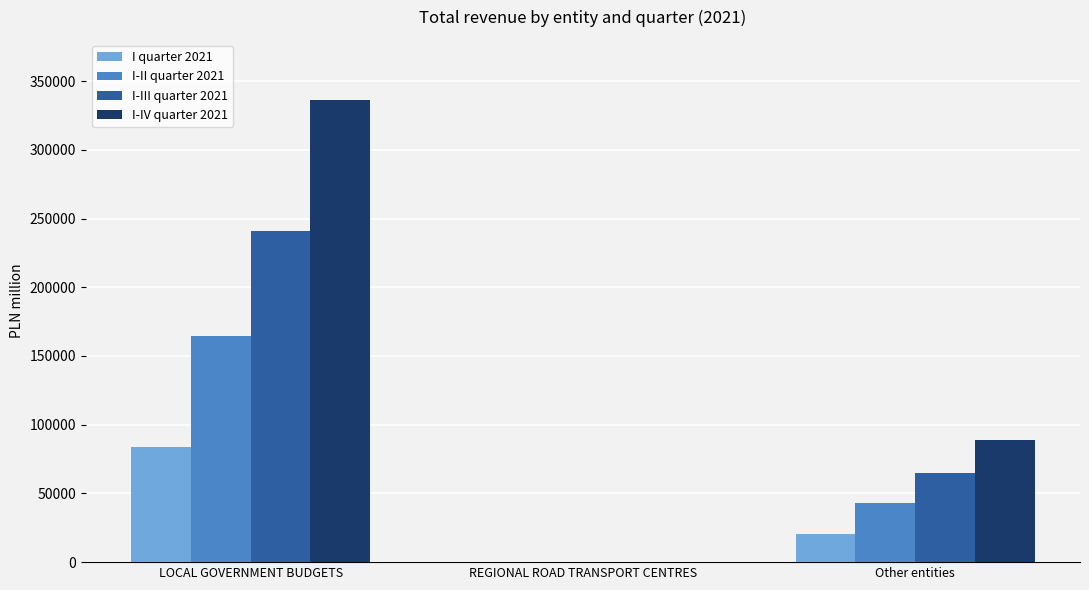

Reading left to right, what are all the values shown in this chart?

I quarter 2021: 83706	74	20232
I-II quarter 2021: 164563	148	42801
I-III quarter 2021: 240911	225	64566
I-IV quarter 2021: 336555	304	88737